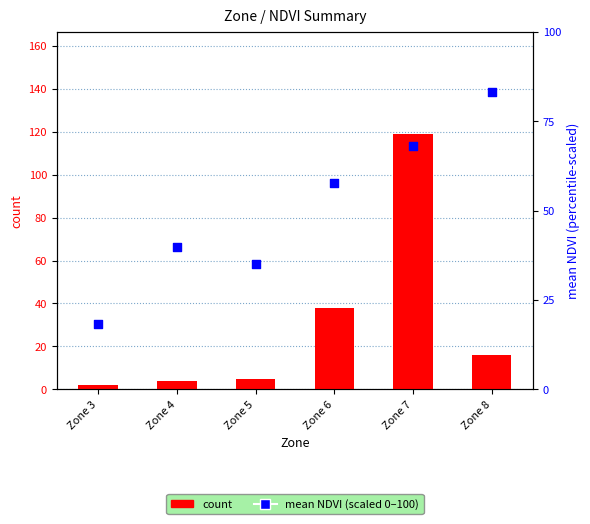

What are all the series names shown in the legend?

count, mean NDVI (scaled)